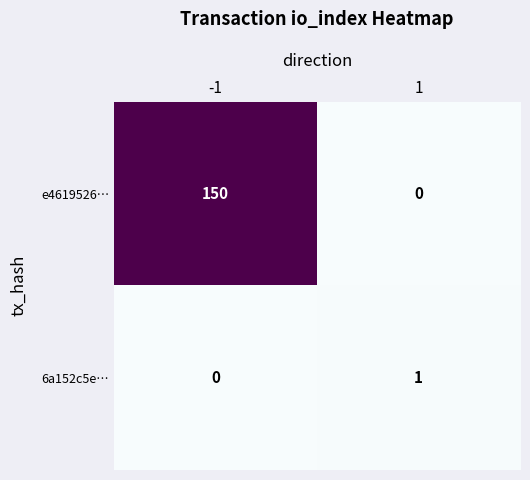

List the labels in order of 6a152c5e… value, largest first.

1, -1